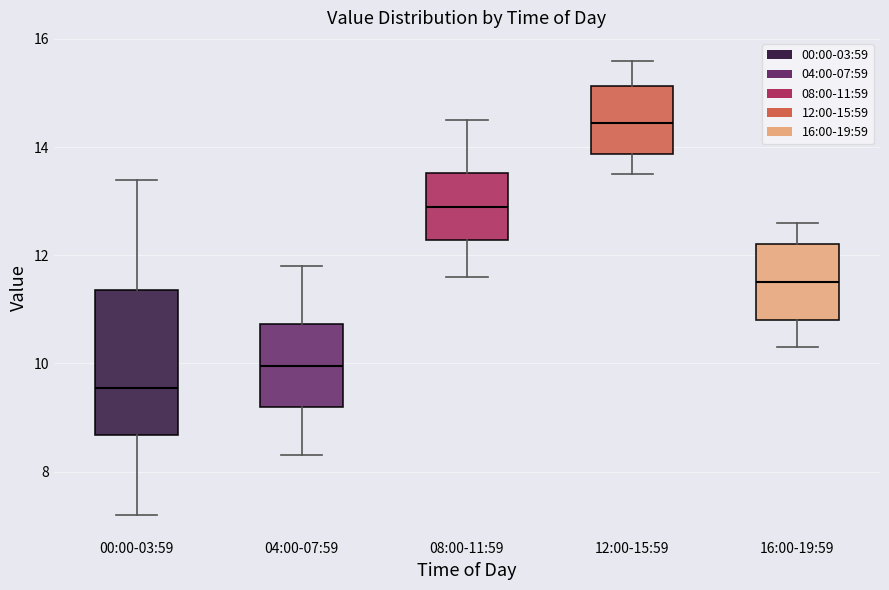

Reading left to right, transcribe this box plot: for each box, give where its median line is, the range the box spans, and where its two whiskers end, as read against the y-axis. The values are not printed on the chart, so give them approximately, as read against the axis.

00:00-03:59: median 9.6, box 8.6 to 11.4, whiskers 7.2 to 13.4
04:00-07:59: median 10.0, box 9.2 to 10.8, whiskers 8.4 to 11.8
08:00-11:59: median 13.0, box 12.2 to 13.6, whiskers 11.6 to 14.6
12:00-15:59: median 14.4, box 13.8 to 15.2, whiskers 13.6 to 15.6
16:00-19:59: median 11.6, box 10.8 to 12.2, whiskers 10.4 to 12.6